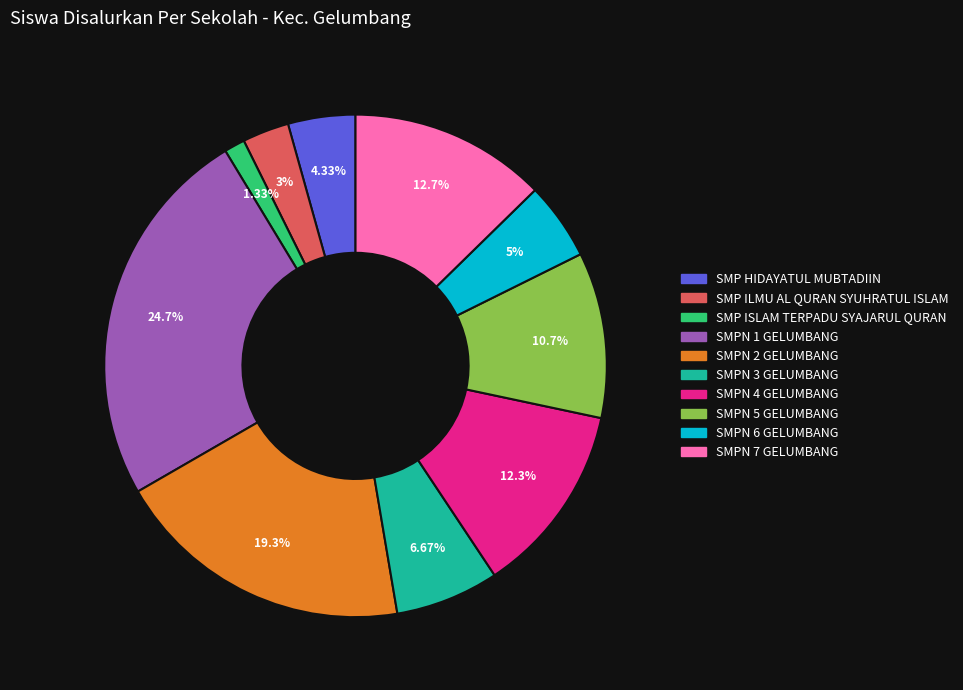

Does any single category account for the majority?

No